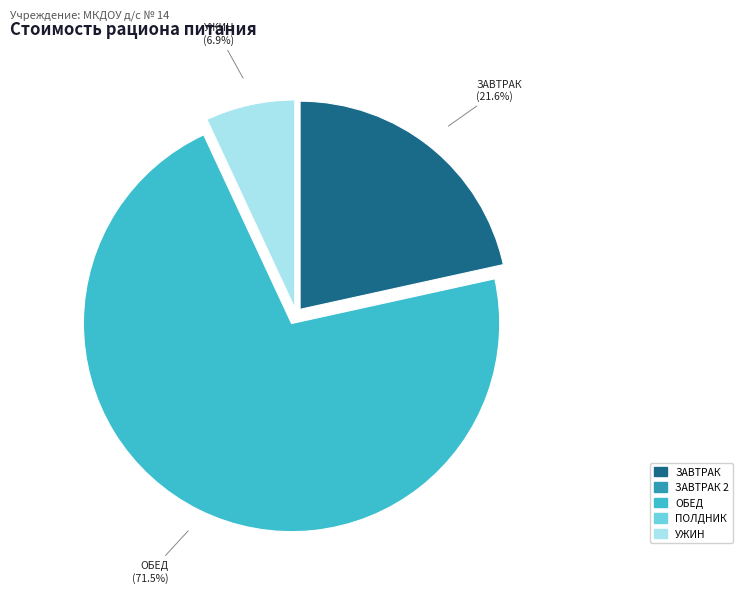

Rank the categories by value from highest to lowest.

ОБЕД, ЗАВТРАК, УЖИН